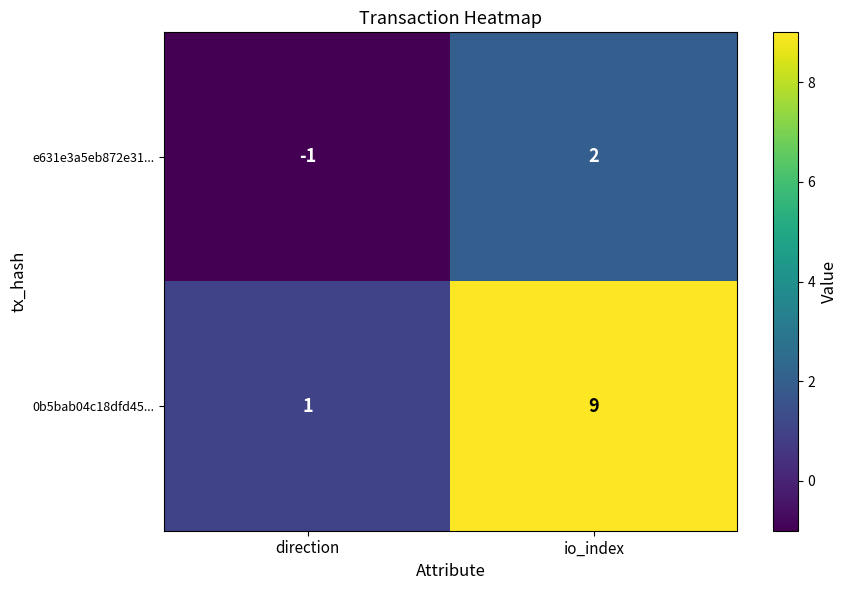

Reading left to right, what are all the values shown in this chart?

e631e3a5eb872e31...: direction=-1	io_index=2
0b5bab04c18dfd45...: direction=1	io_index=9